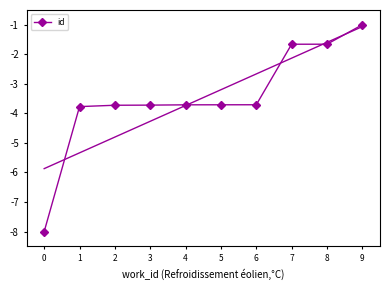

The value at 0 is -8.0. True or false?

True